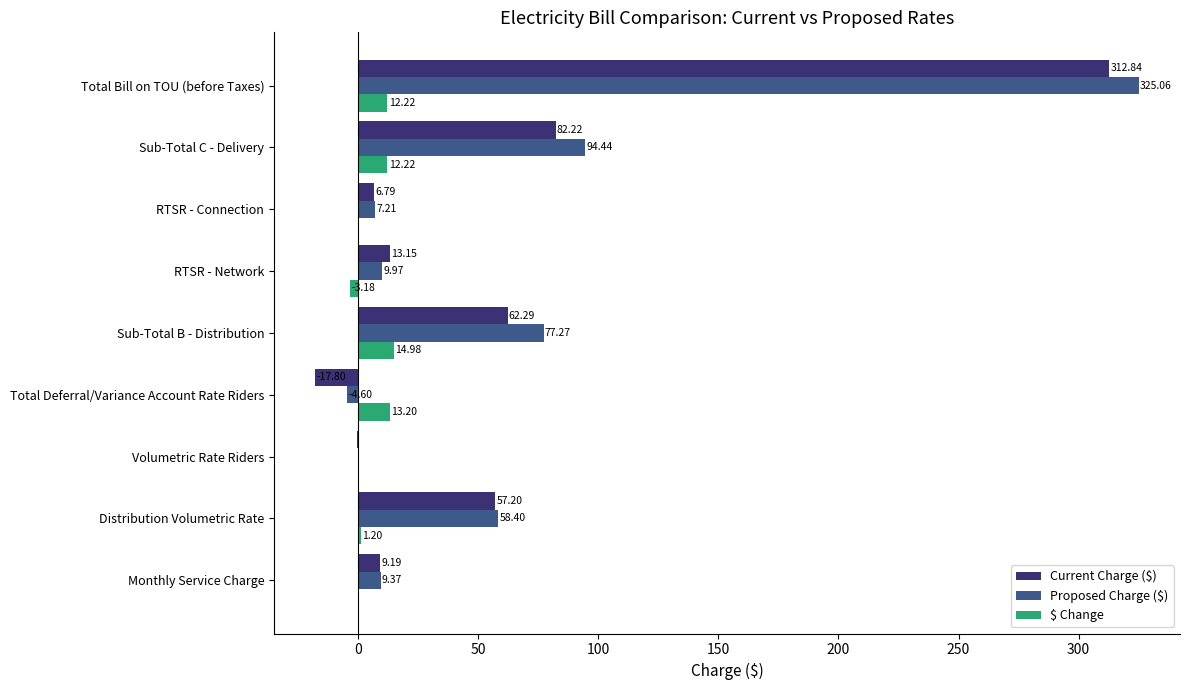

What is the sum of all Proposed Charge ($) values?

576.9